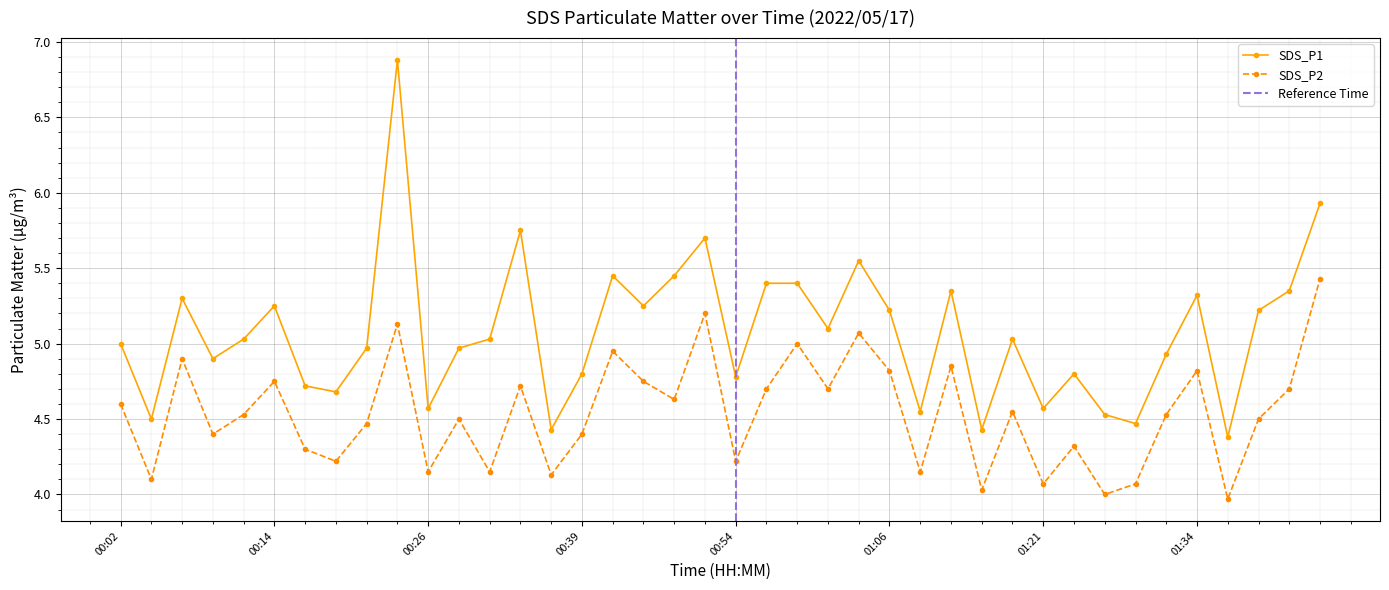

True or false: SDS_P2 and SDS_P1 cross at least once.

False